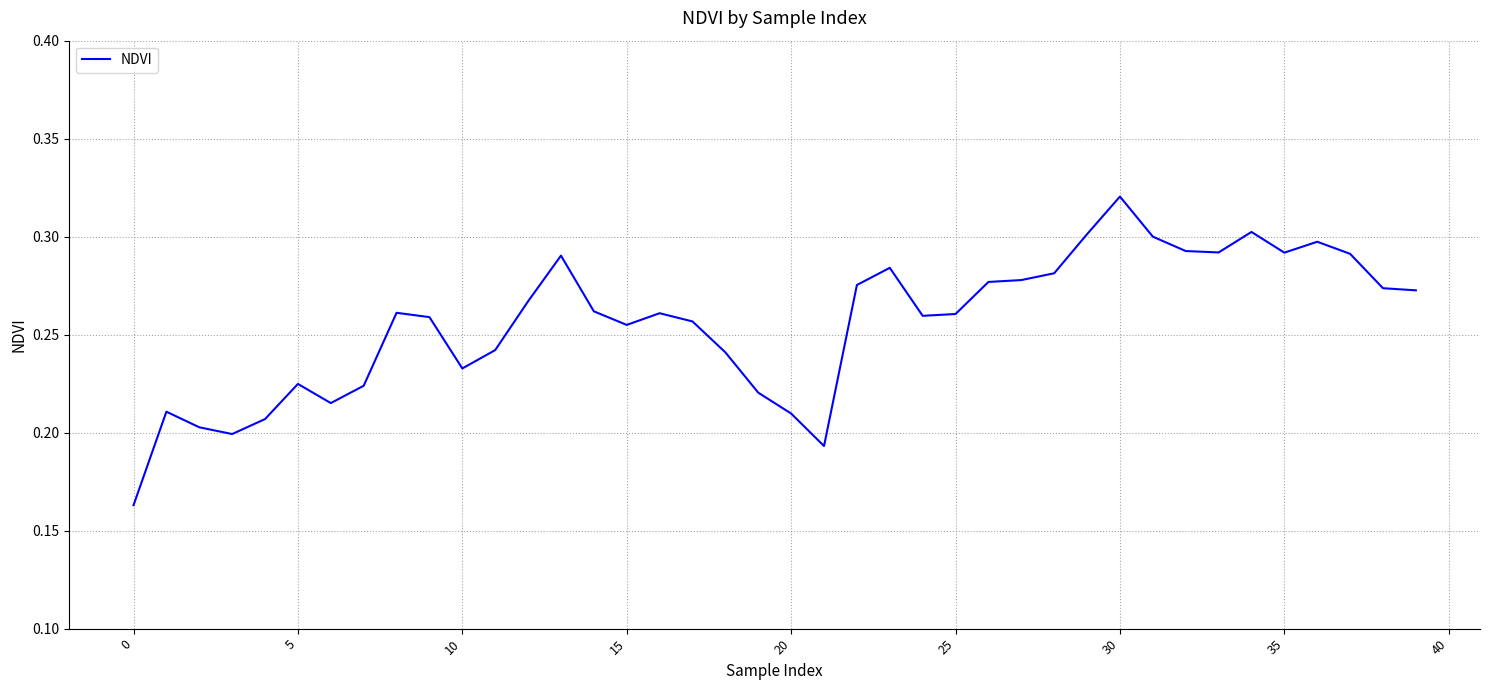

True or false: there are more than 1 points higher than both neighbors.

True